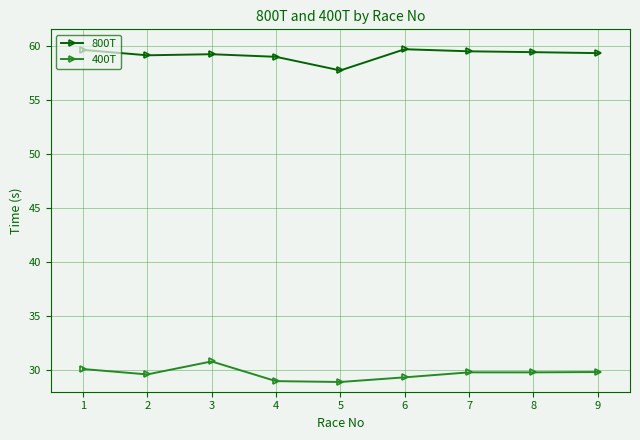

What is the total value across all series at 3?

90.0